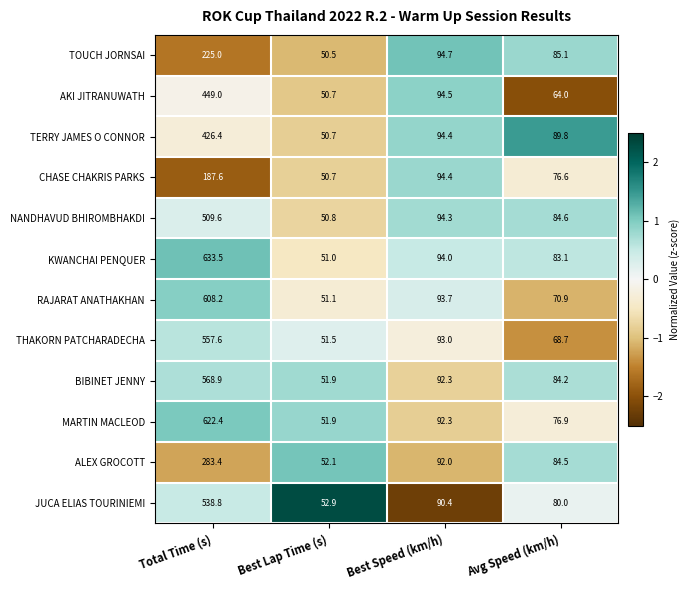

Is it true that KWANCHAI PENQUER equals 26.3 at Avg Speed (km/h)?

False